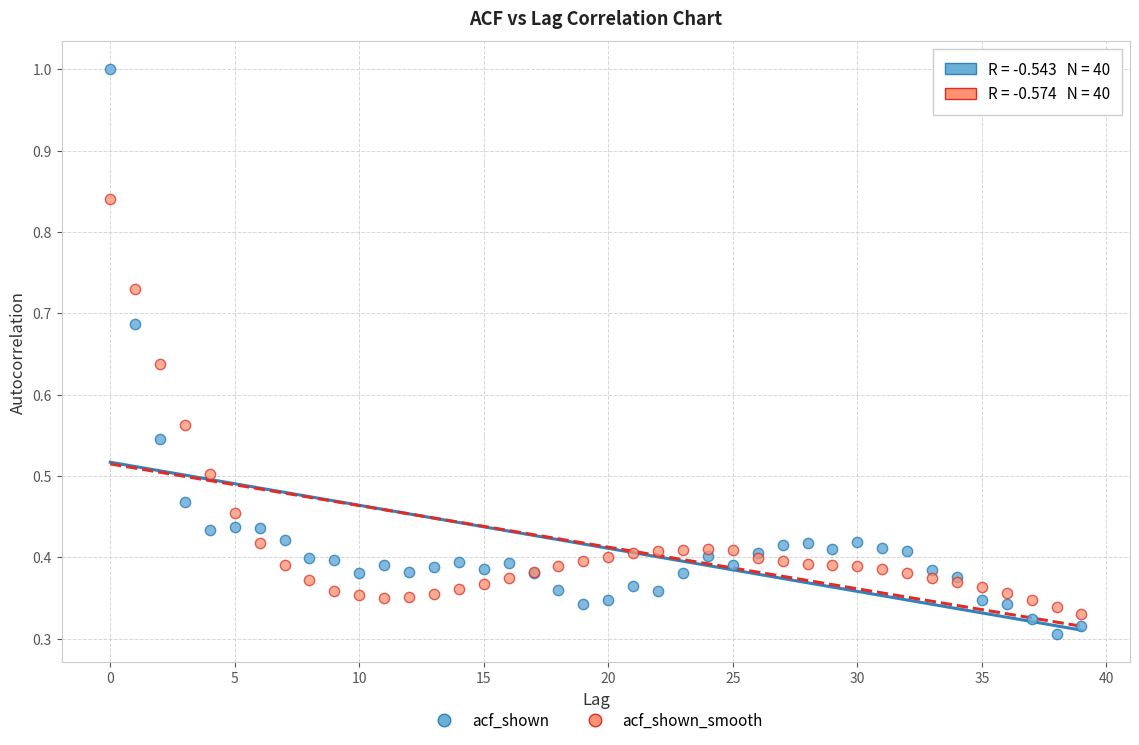

Which series contains the highest Y value?

acf_shown